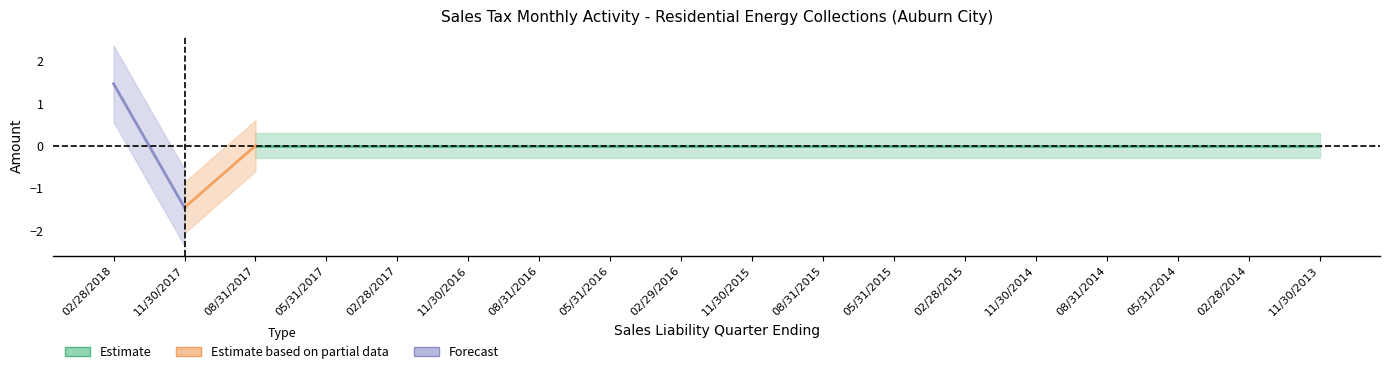

True or false: Total has a value of -1.6 at 05/31/2017.

False